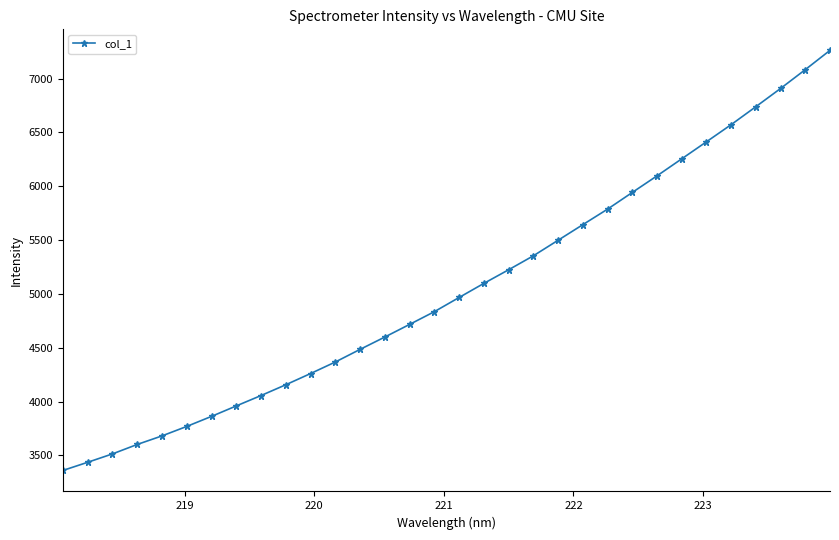

How many categories are shown in the chart?

32